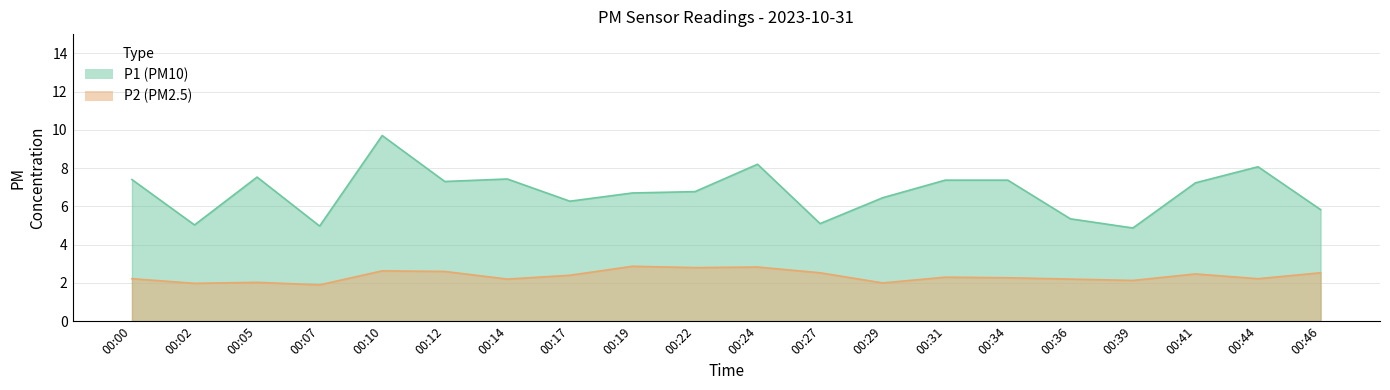

How many values in the P2 series are below 2?

2